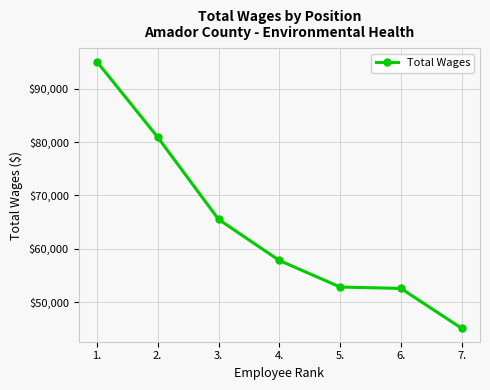

Reading left to right, what are all the values shown in this chart?

1.=95126	2.=80936	3.=65514	4.=57796	5.=52809	6.=52545	7.=45043